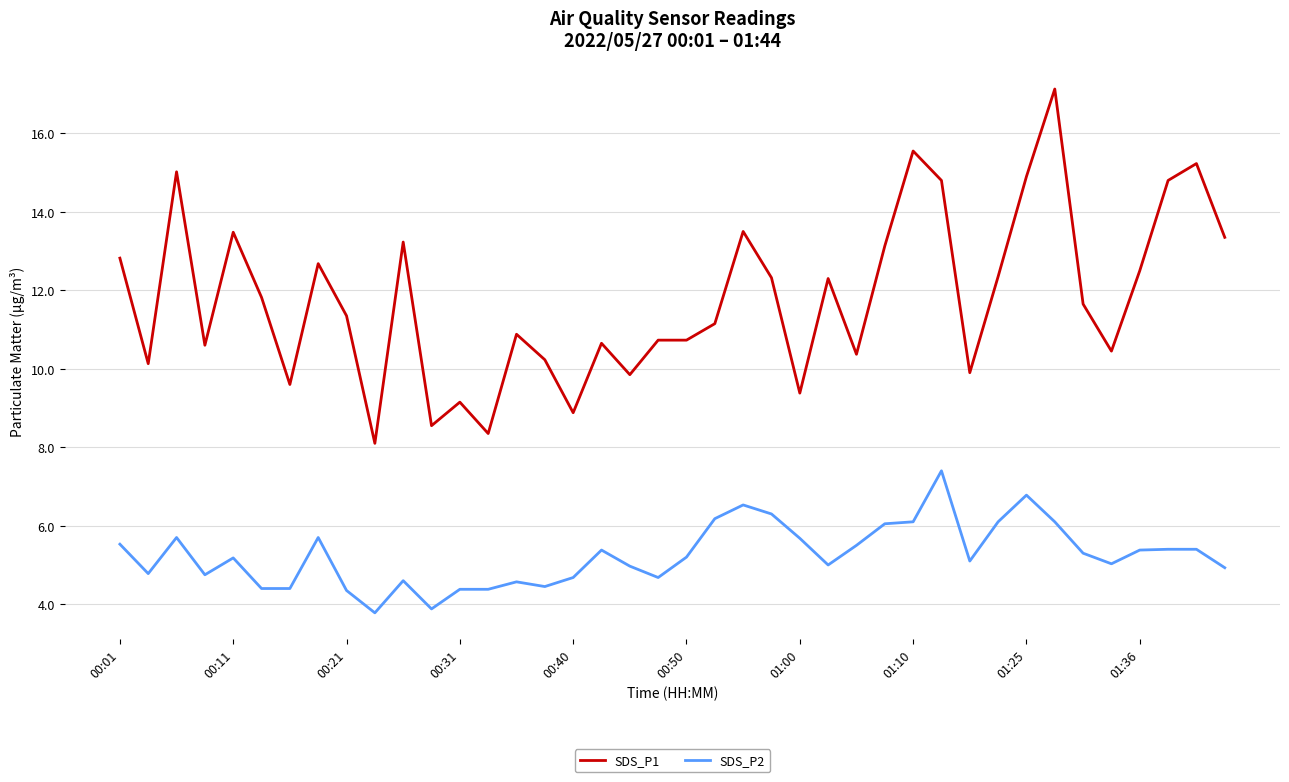

What is the sum of all SDS_P1 values?

471.6